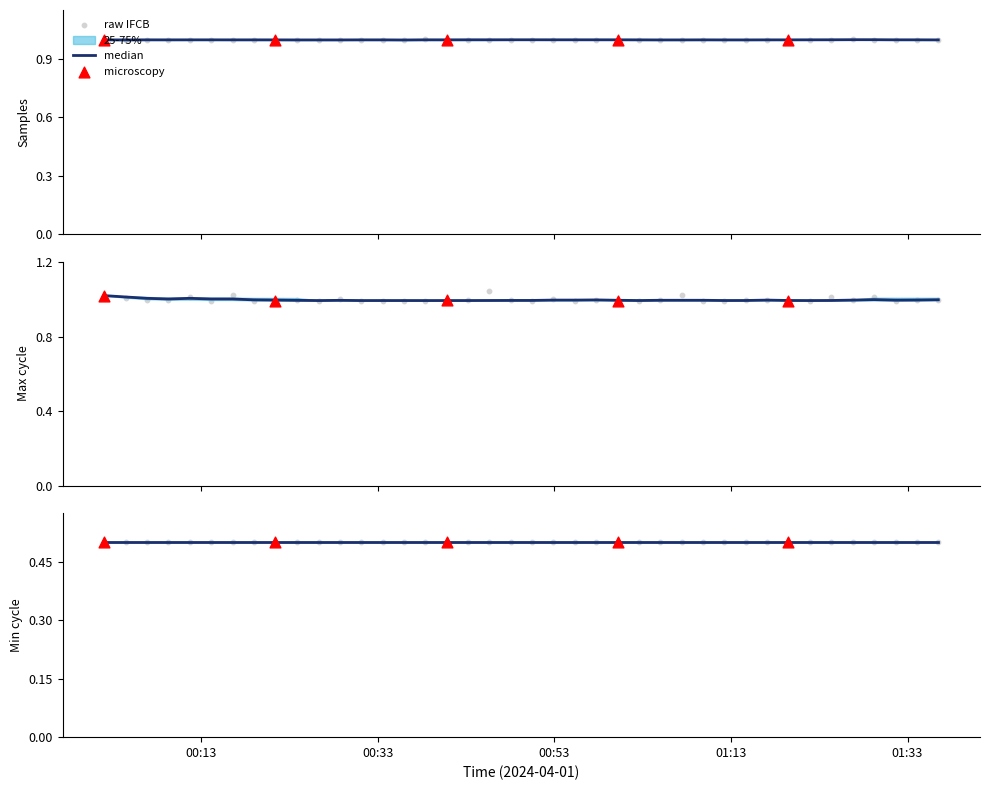

Is the value of Samples at 27 greater than the value of Max_cycle at 30?

Yes